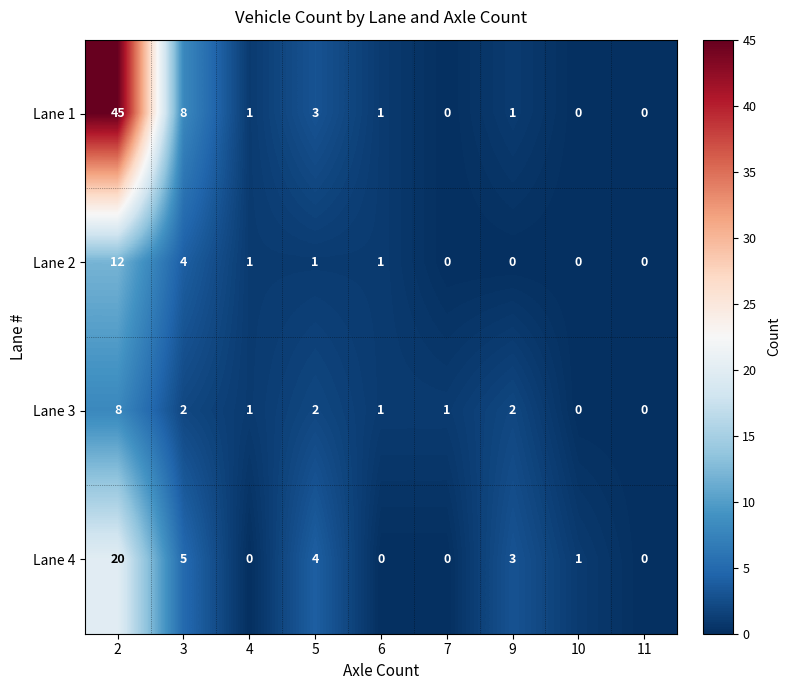

How many Lane 3 values are between 1 and 2?

6